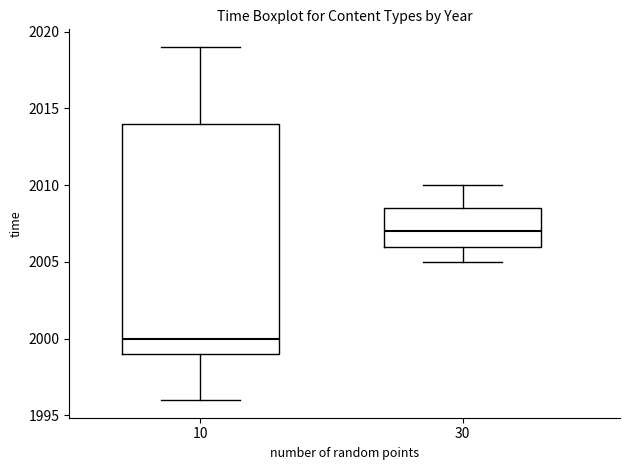

Which box's median line is the lowest?

10